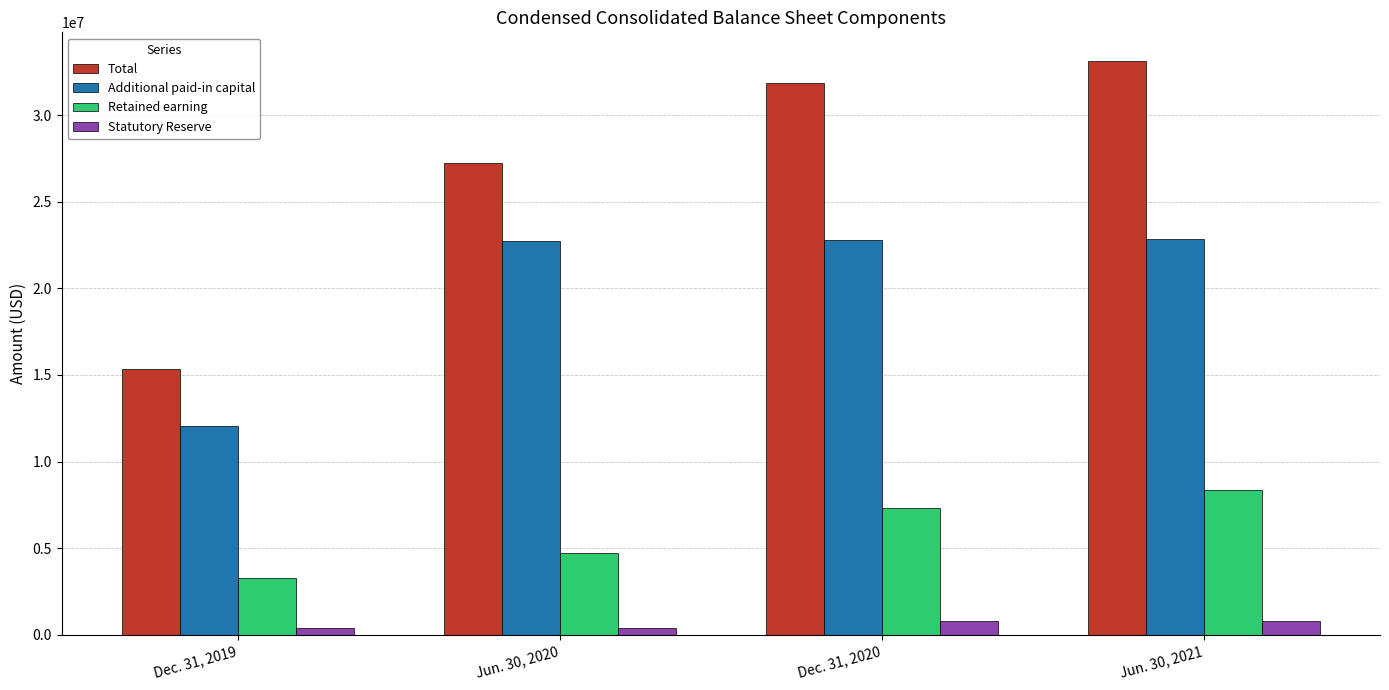

Are the bars horizontal?

No